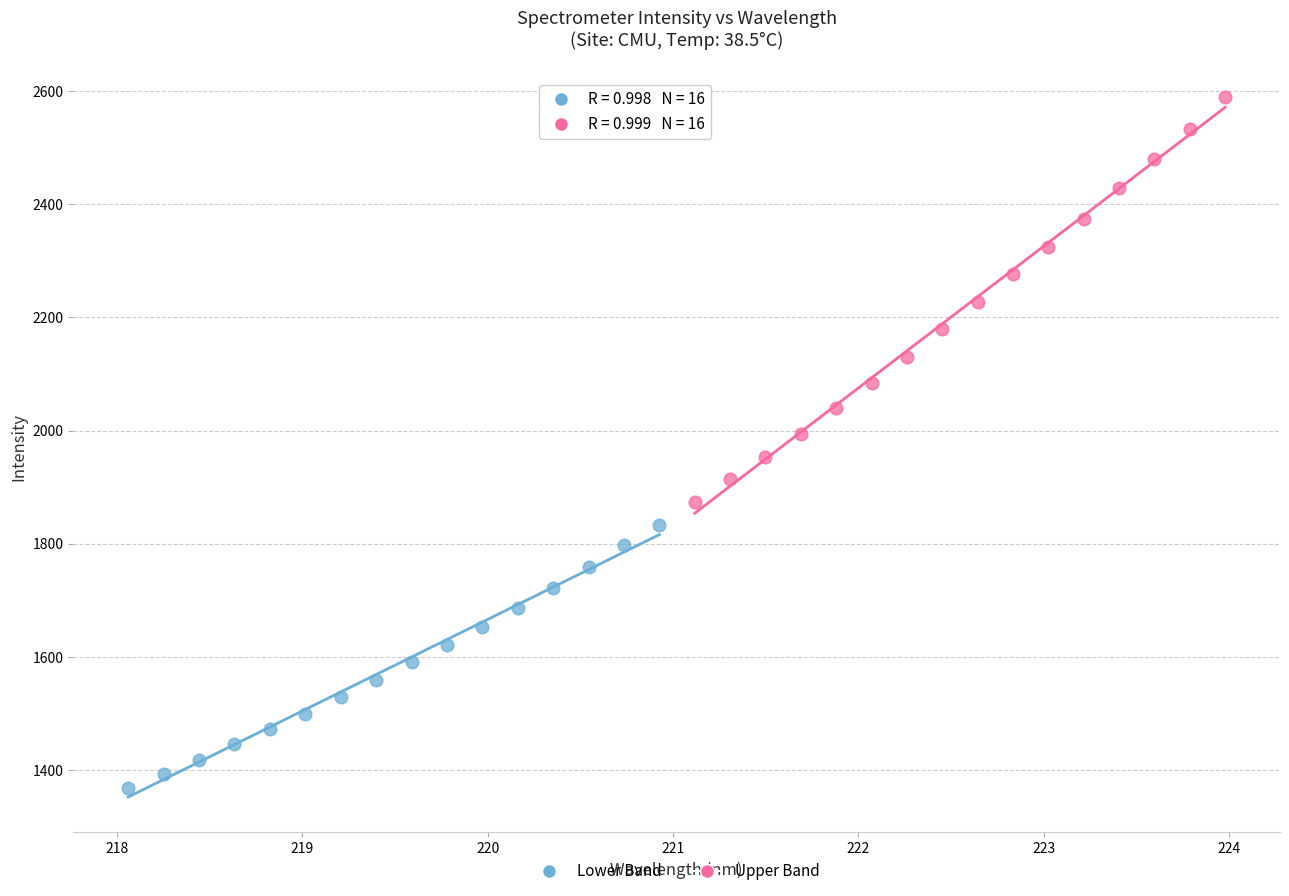

What are all the series names shown in the legend?

Lower Band, Upper Band